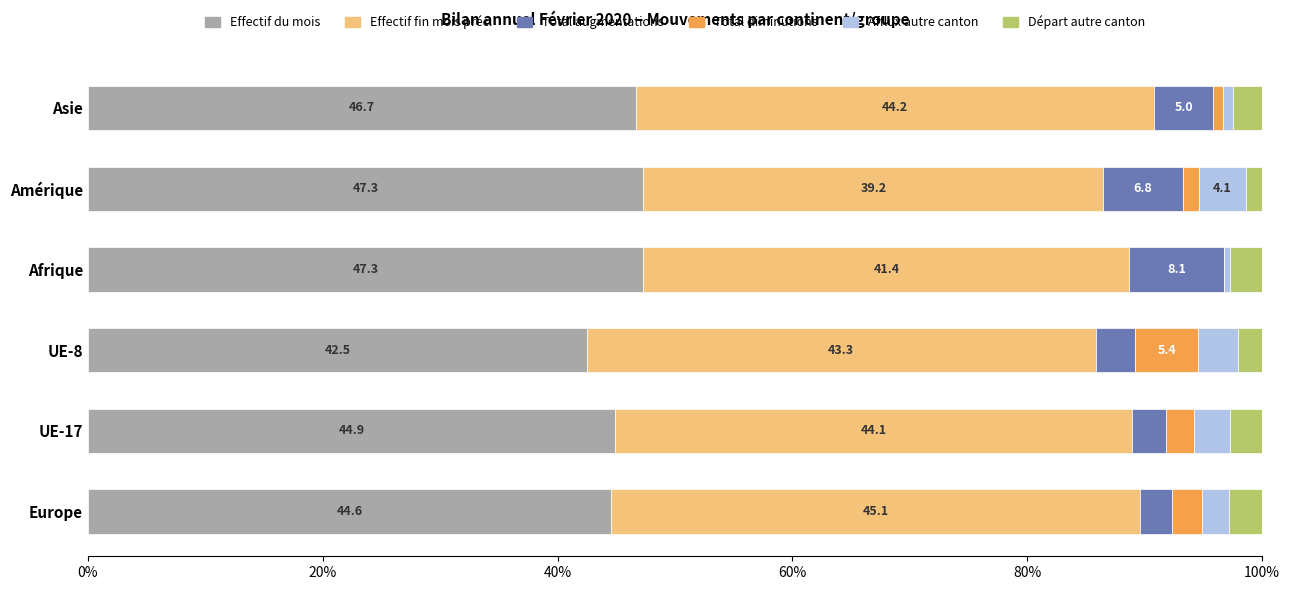

What is the sum of all Effectif du mois values?

273.2